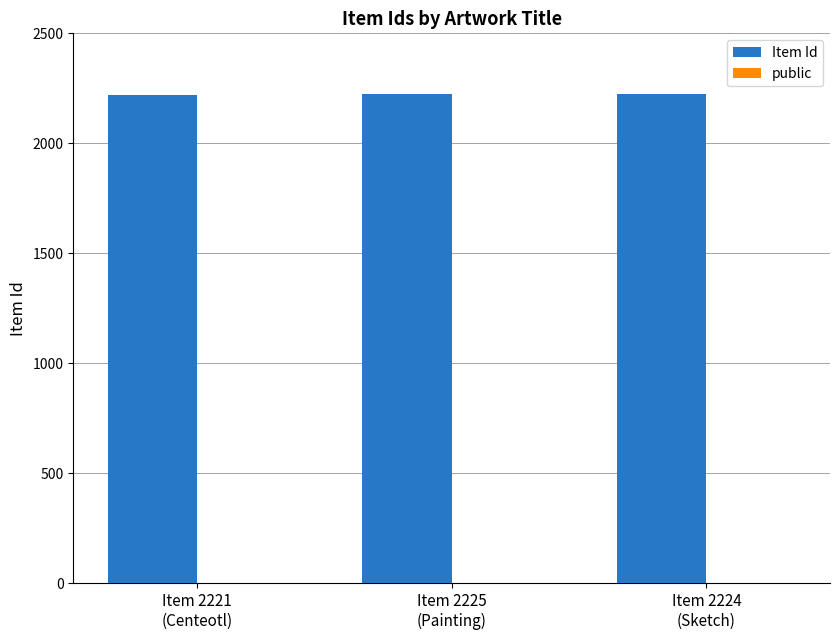

What value does the Item Id series have at Item 2224
(Sketch)?

2224